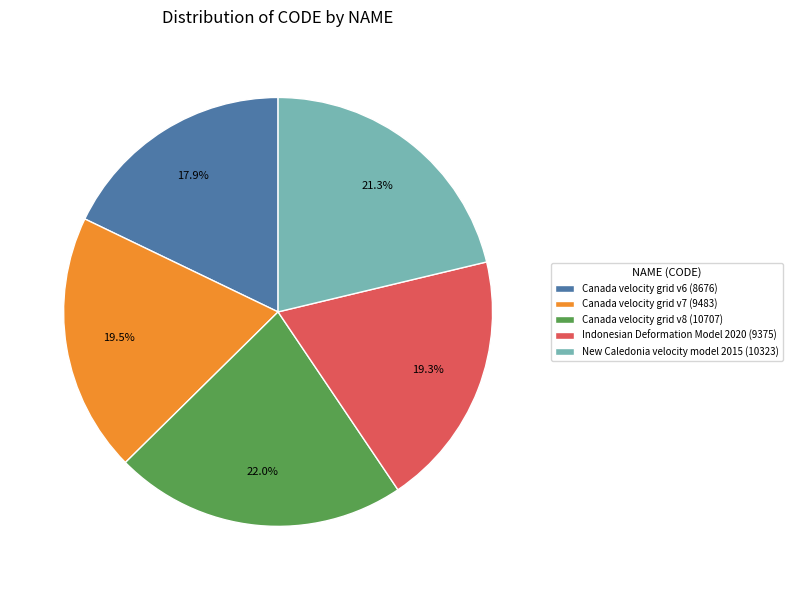

To the nearest percent, what percentage of the pie is Canada velocity grid v8?

22%